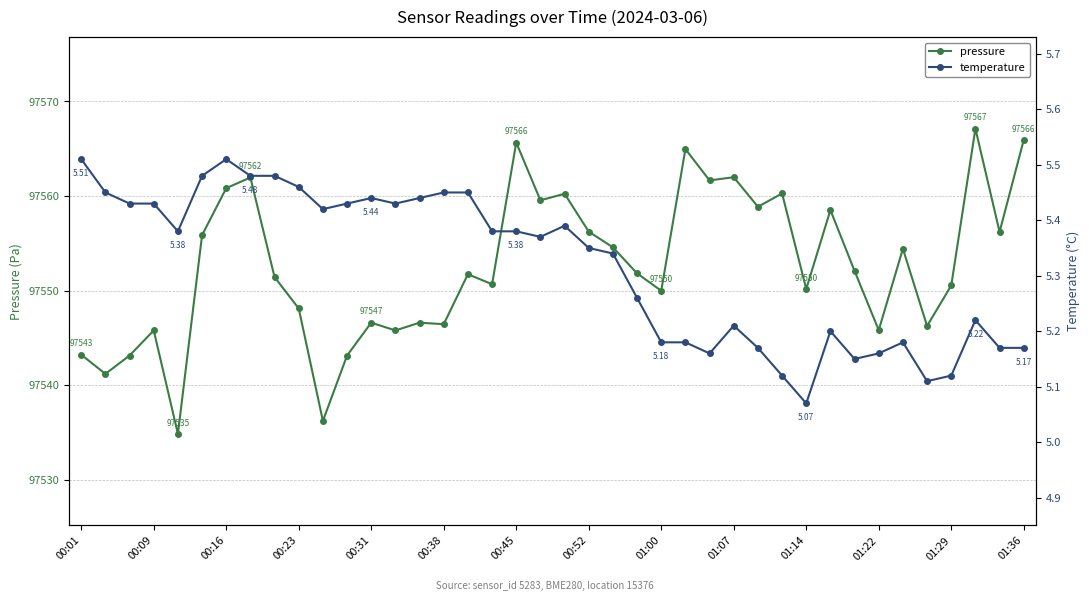

True or false: pressure and temperature intersect in this chart.

False